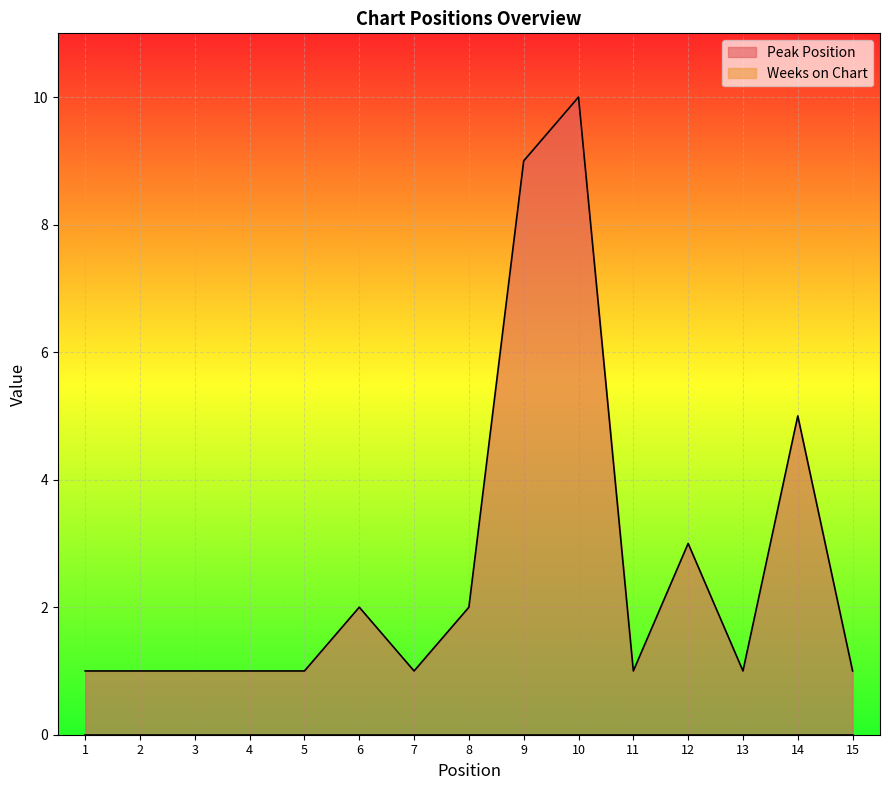

Approximately how many times larger is the value at 7 compared to 2?

1.0